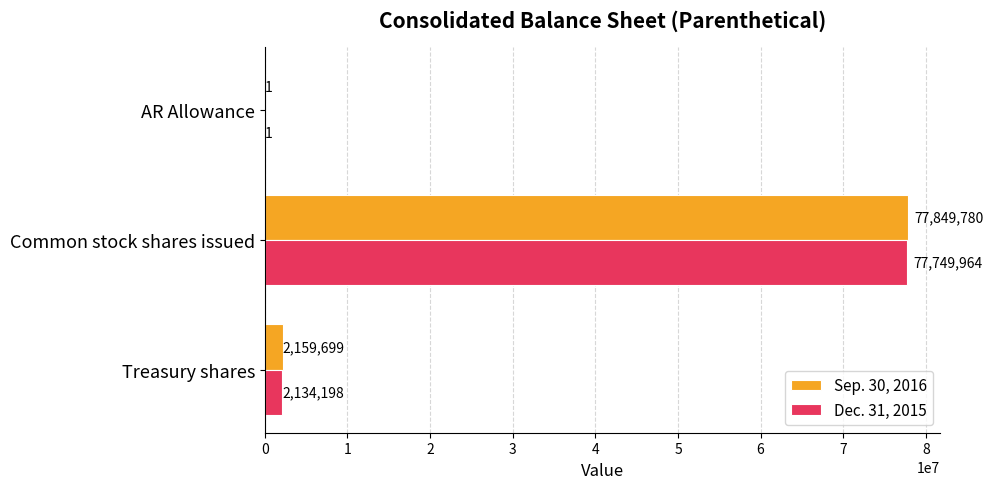

The value of Sep. 30, 2016 at AR Allowance is 1. True or false?

True